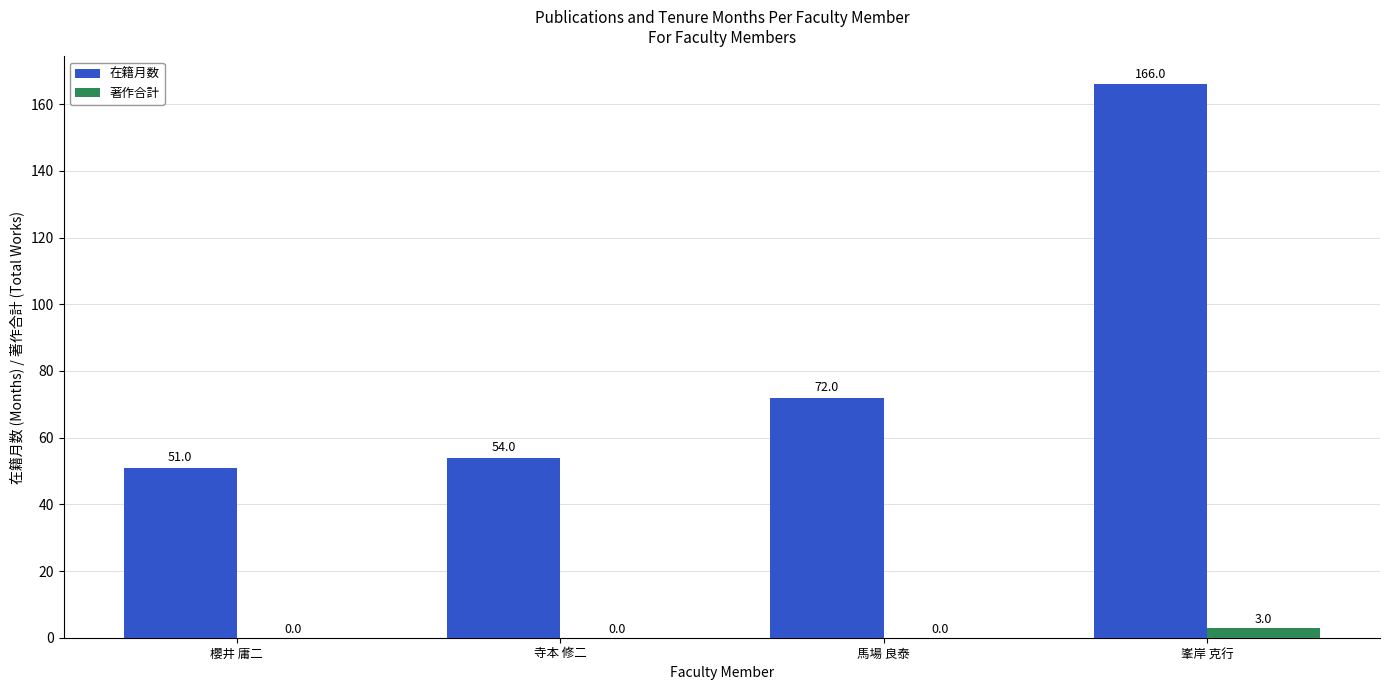

Reading left to right, extract all data points from this chart.

在籍月数: 櫻井 庸二=51	寺本 修二=54	馬場 良泰=72	峯岸 克行=166
著作合計: 櫻井 庸二=0	寺本 修二=0	馬場 良泰=0	峯岸 克行=3